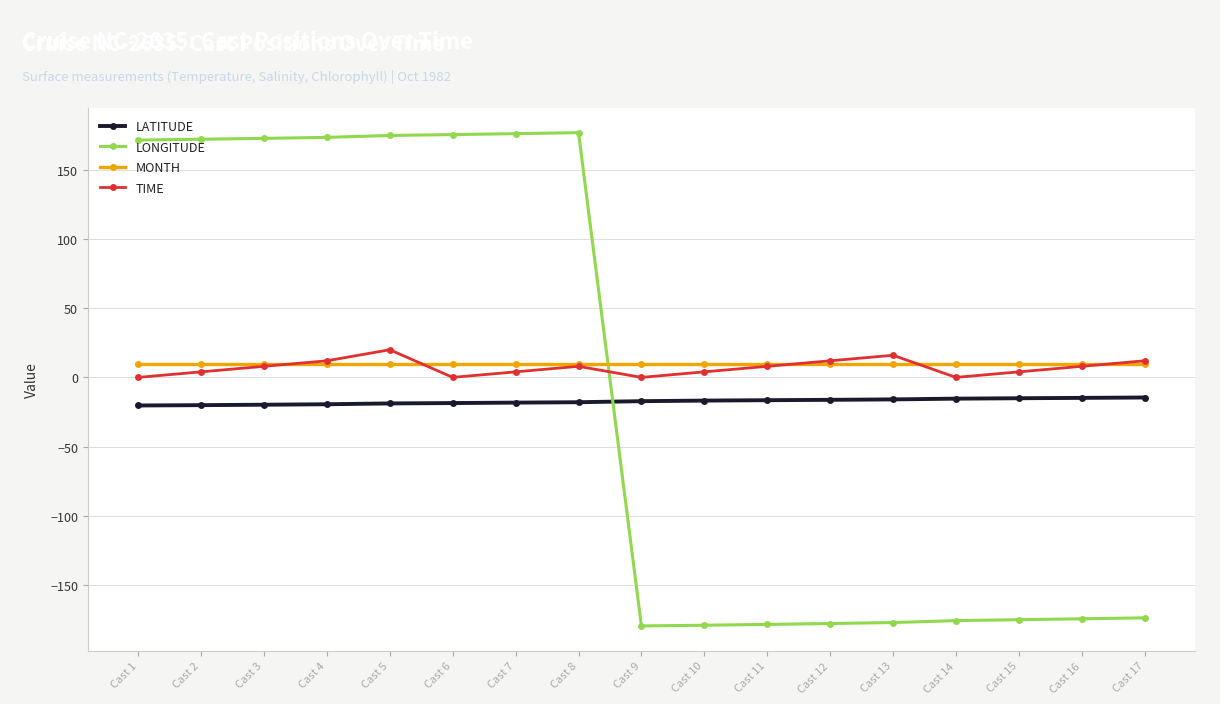

What is the spread (max minus min) of values at Cast 9?

189.8